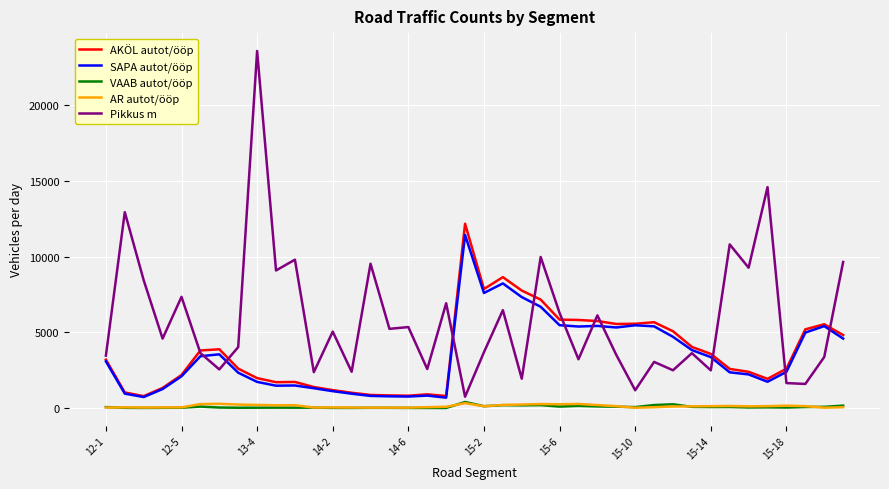

Which series has the widest spread of values?

Pikkus m